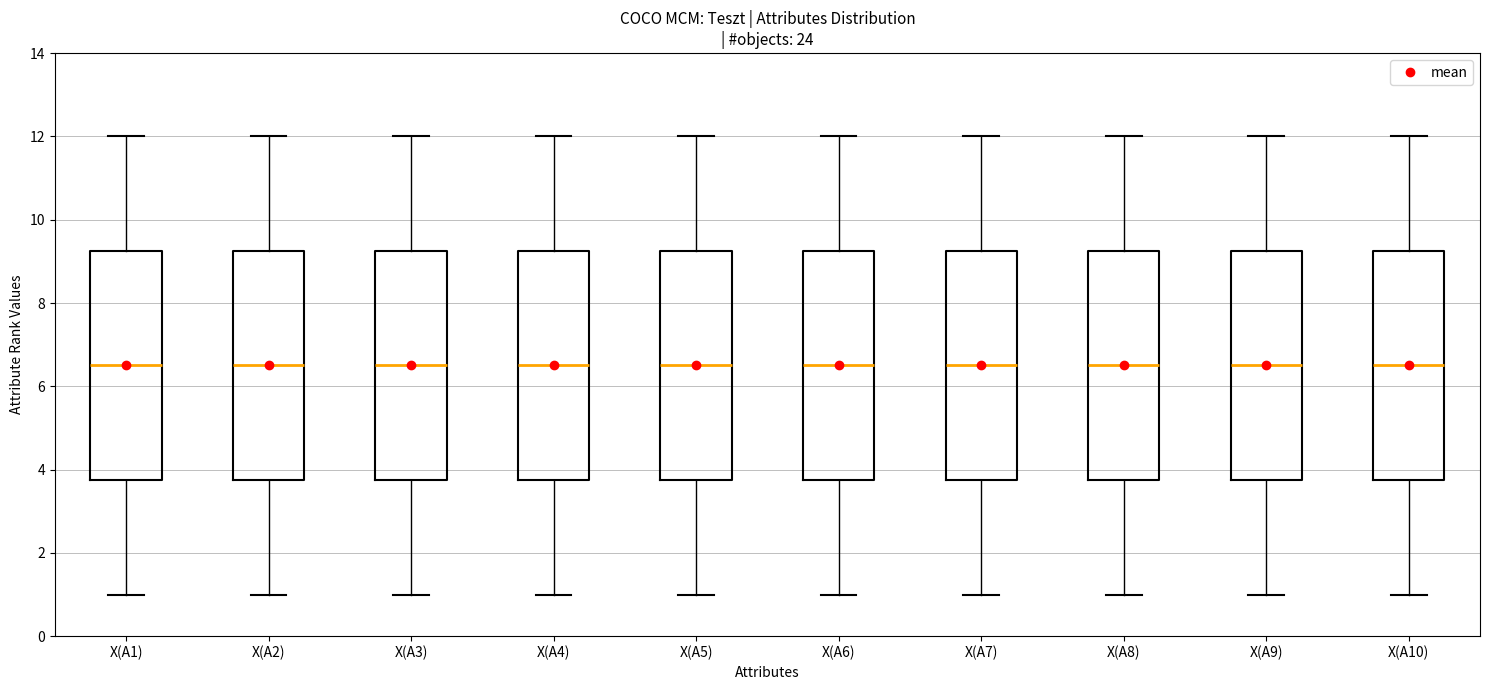

Where is the lower edge of the box for X(A8) on the y-axis? The values are not printed on the chart, so give them approximately, as read against the axis.

3.8